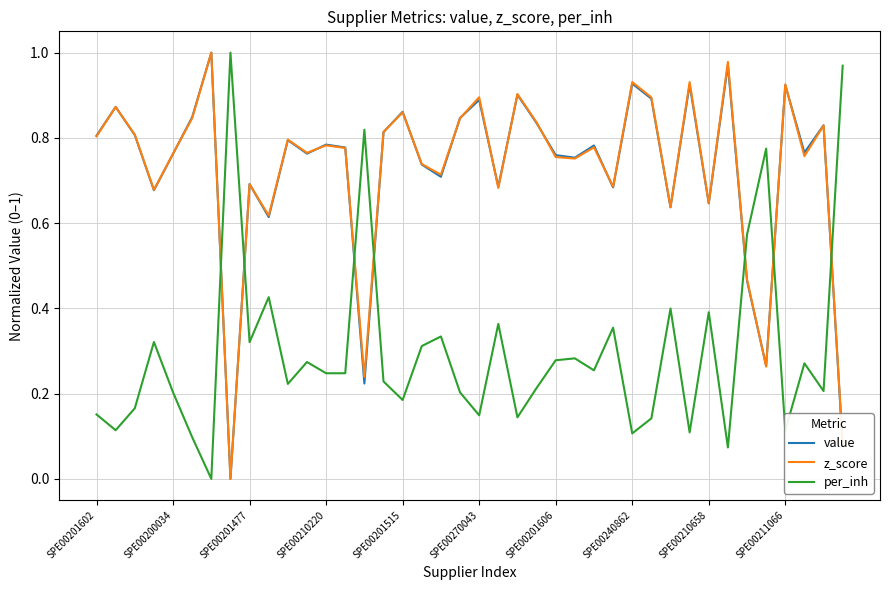

How many lines are shown in the chart?

3